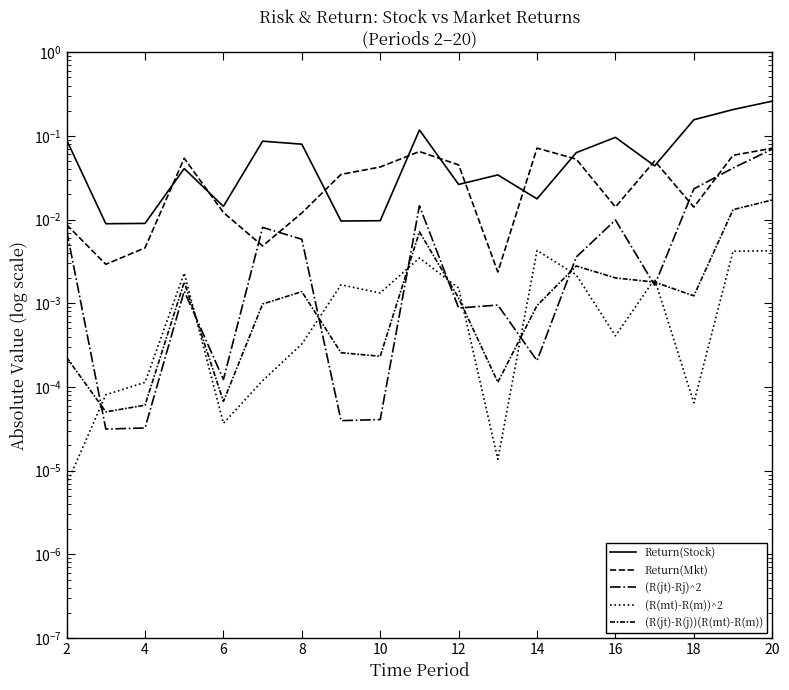

How many categories are shown in the chart?

19